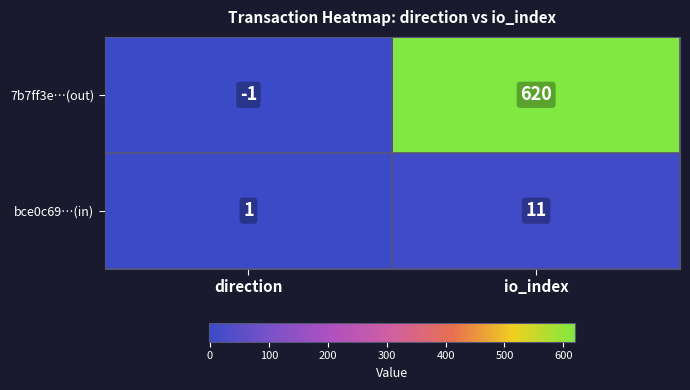

Rank the series by their average value, from highest to lowest.

7b7ff3e…(out), bce0c69…(in)